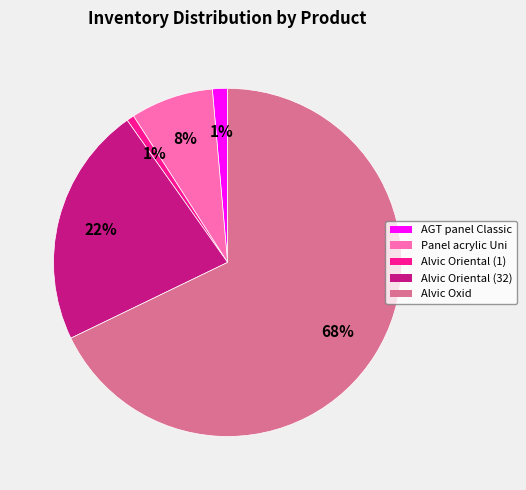

To the nearest percent, what percentage of the pie is Alvic Oriental (32)?

22%